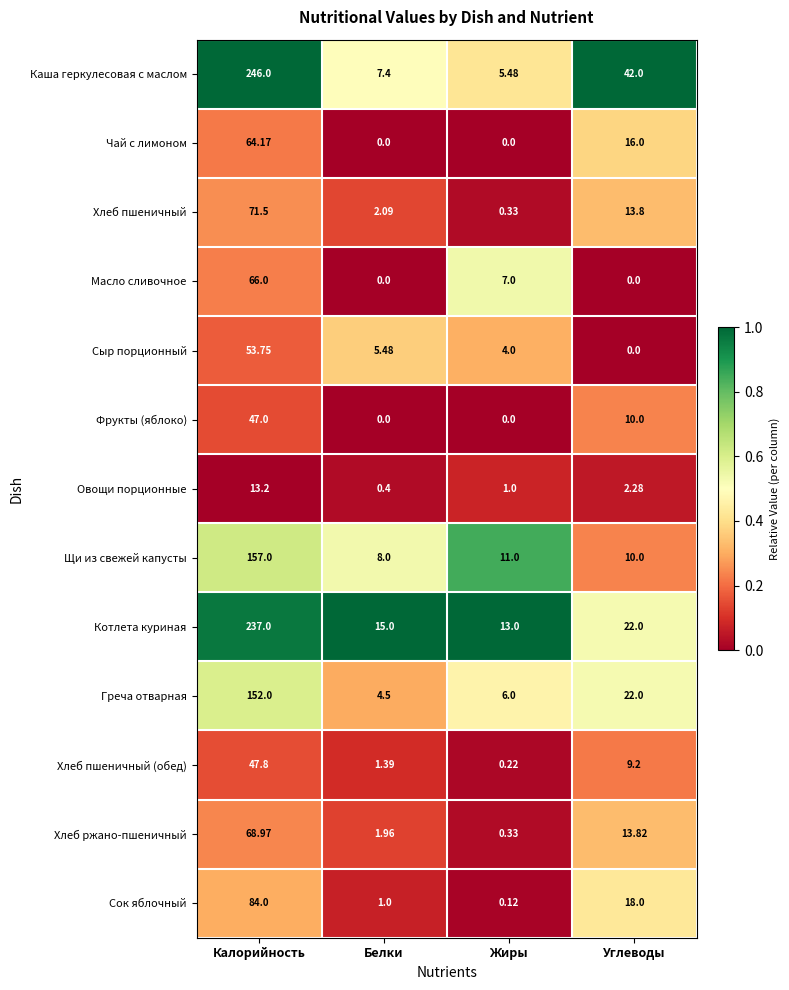

At which label is Сыр порционный closest to 26?

Белки